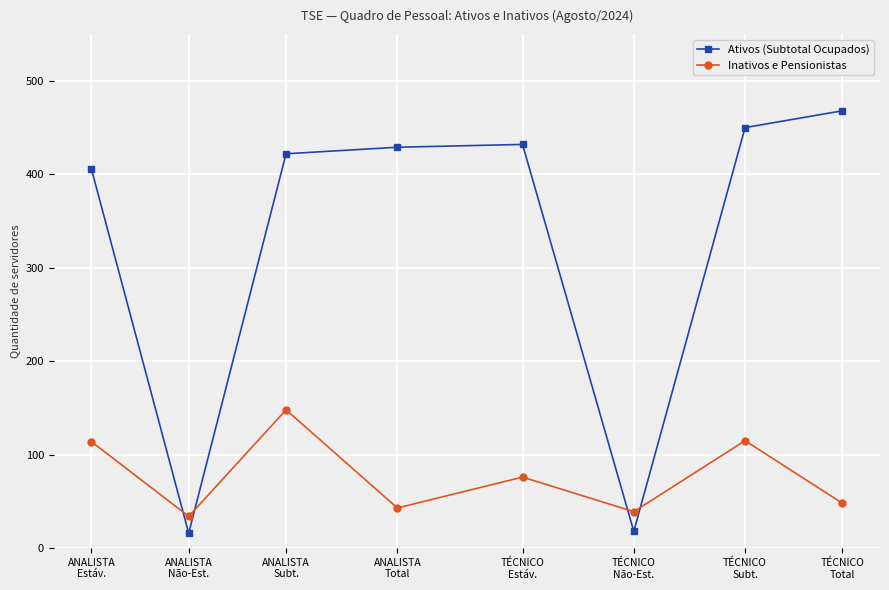

Between ANALISTA
Não-Est. and TÉCNICO
Total, which series saw the biggest shift?

Ativos (Subtotal Ocupados)